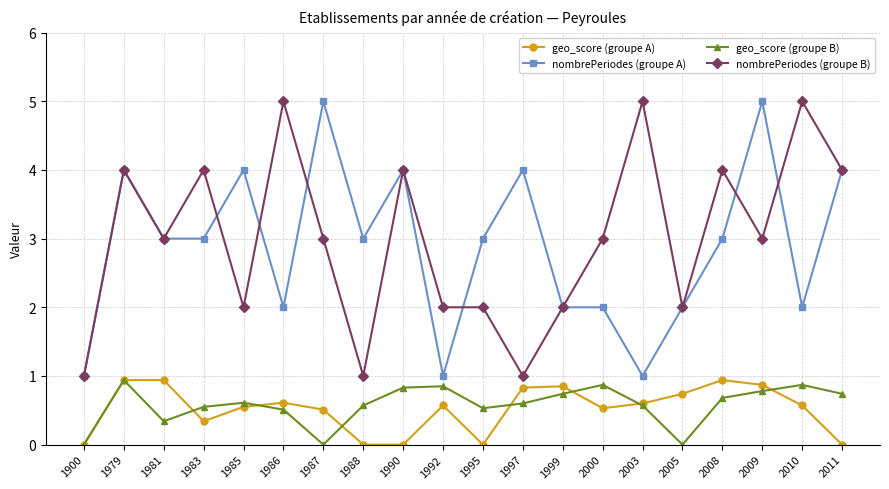

Where does the nombrePeriodes (groupe A) series first go above 3?

1979